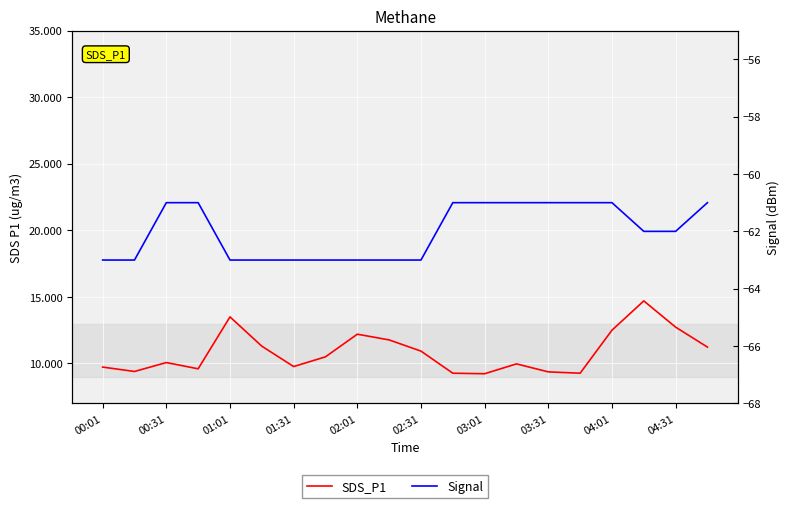

Is it true that Signal equals -62.0 at 17?

True